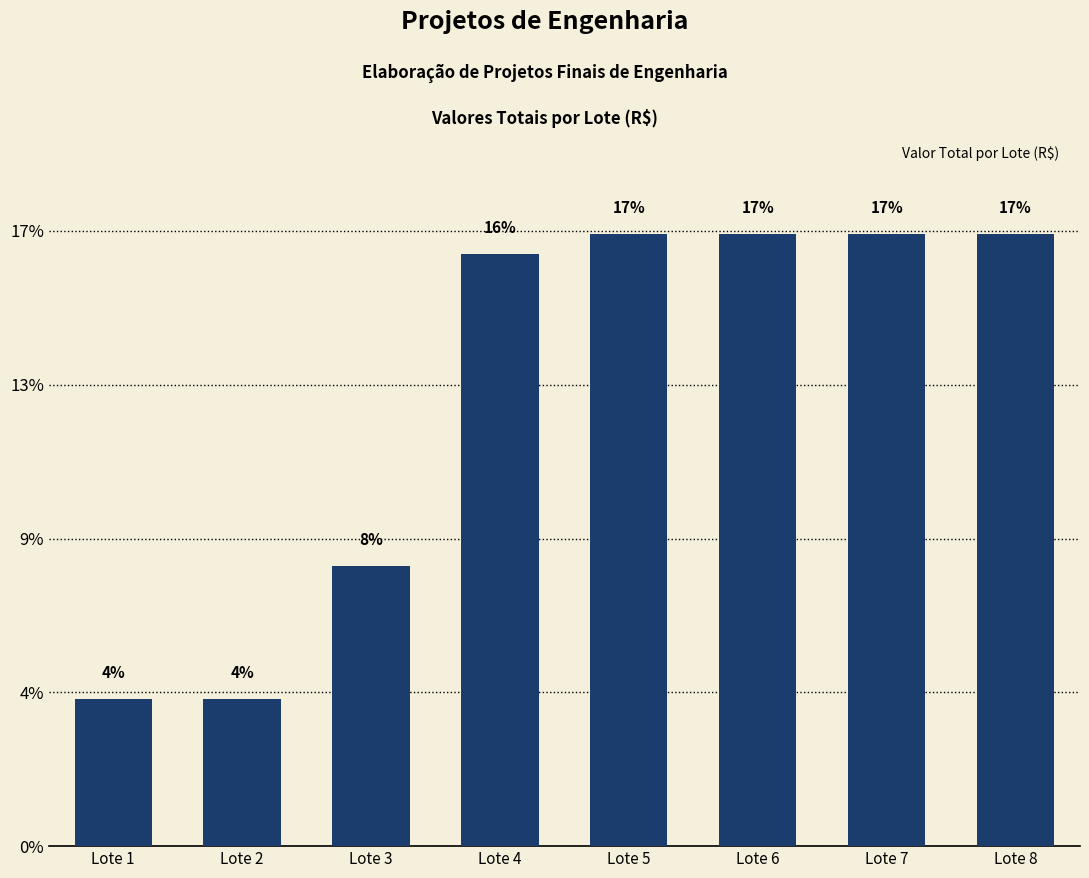

What is the sum of the values at Lote 1 and Lote 5?

986715.2